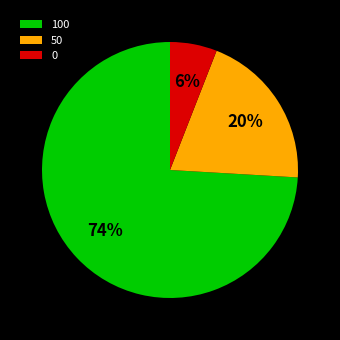

Between 100 and 0, which is larger?

100